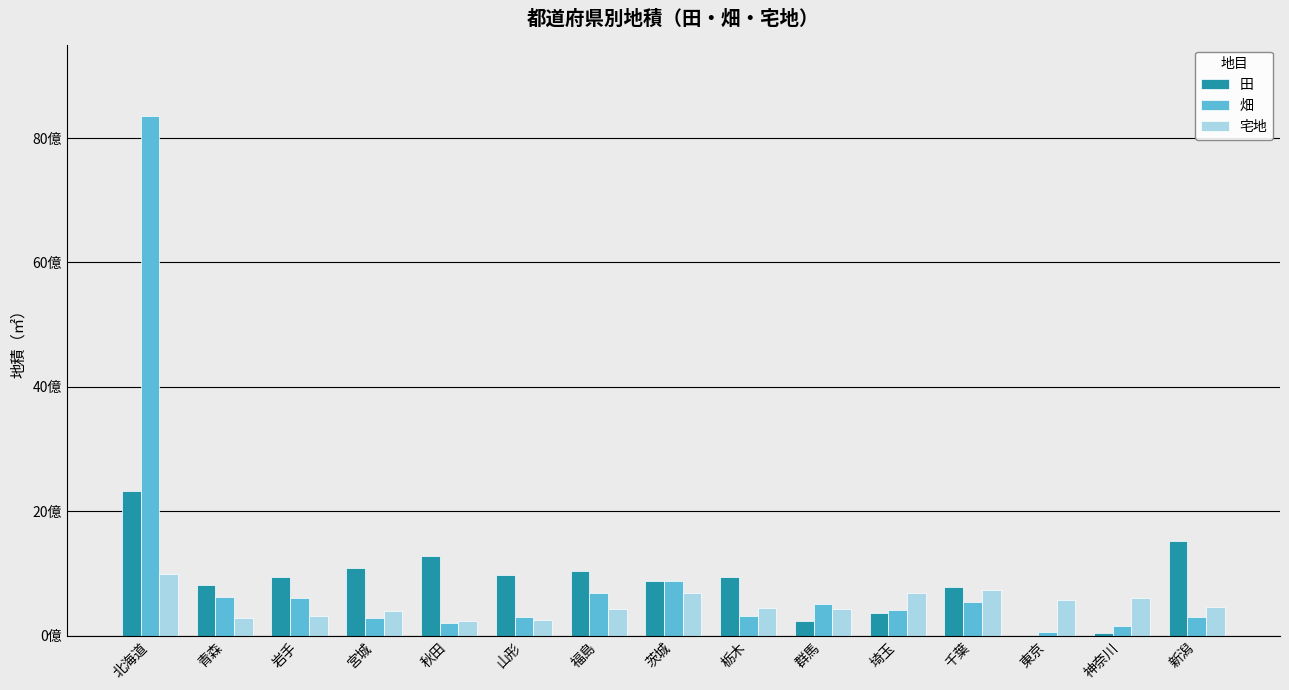

The 宅地 series shows 689973893 at 茨城. True or false?

True